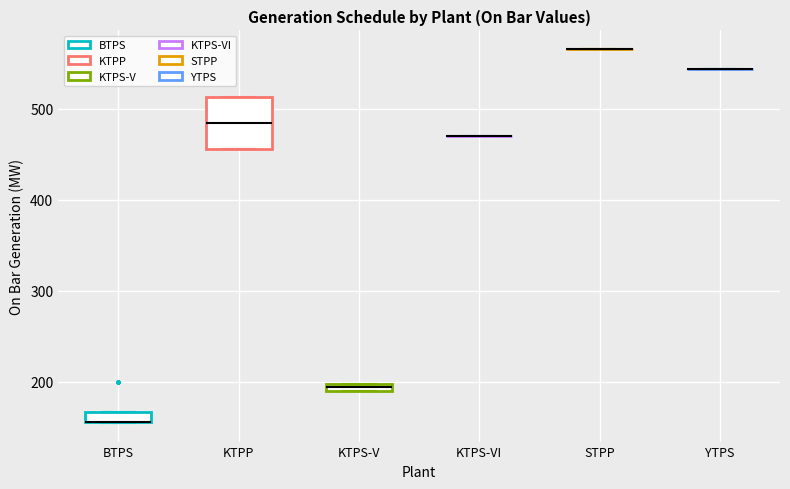

Comparing the boxes themselves (not the whiskers), which one is the tallest?

KTPP